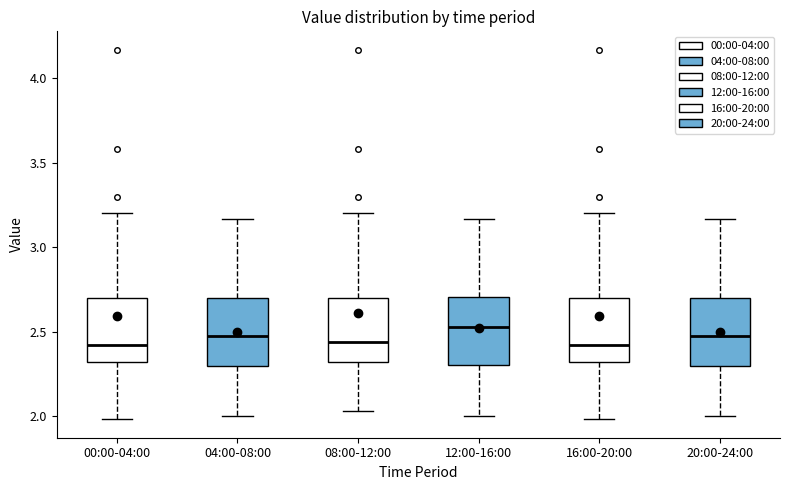

Reading left to right, read every box against the y-axis: the position of its median line, the range the box covers, and the ends of its whiskers. The values are not printed on the chart, so give them approximately, as read against the axis.

00:00-04:00: median 2.40, box 2.30 to 2.70, whiskers 2.00 to 3.20
04:00-08:00: median 2.50, box 2.30 to 2.70, whiskers 2.00 to 3.15
08:00-12:00: median 2.45, box 2.30 to 2.70, whiskers 2.05 to 3.20
12:00-16:00: median 2.55, box 2.30 to 2.70, whiskers 2.00 to 3.15
16:00-20:00: median 2.40, box 2.30 to 2.70, whiskers 2.00 to 3.20
20:00-24:00: median 2.50, box 2.30 to 2.70, whiskers 2.00 to 3.15